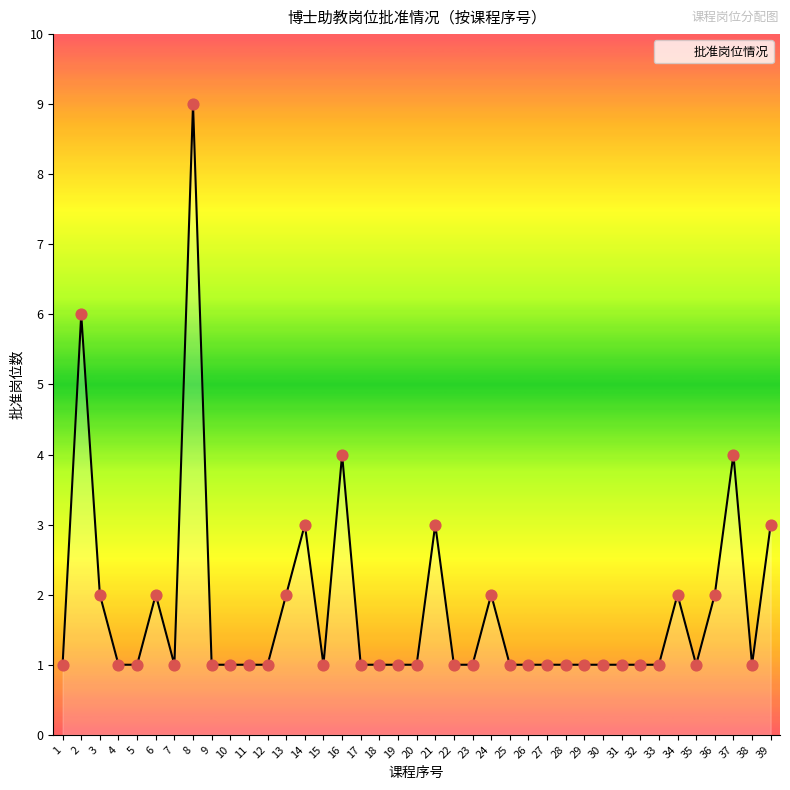

Which has a higher value, 31 or 37?

37